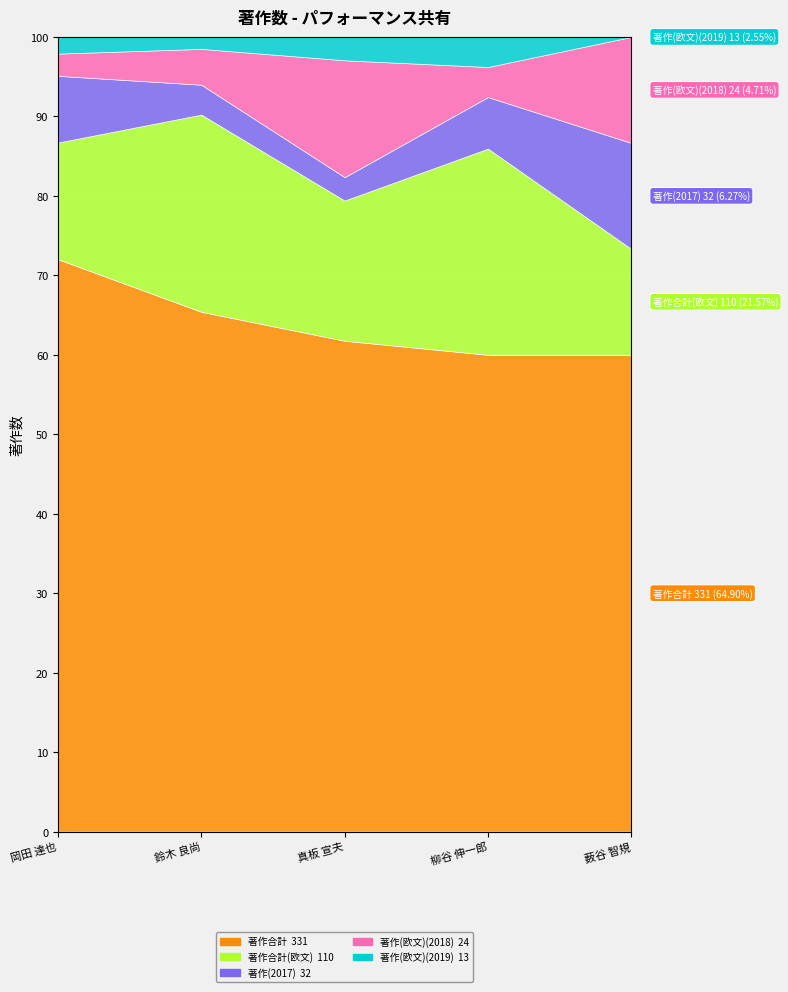

What position from the left is 柳谷 伸一郎?

4